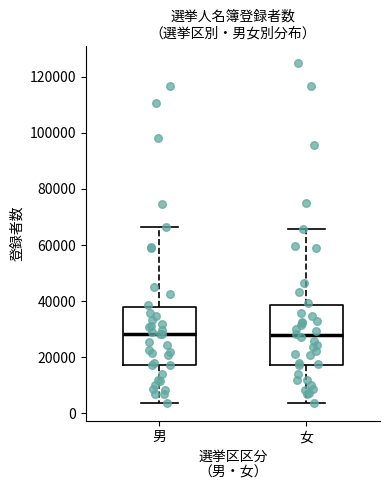

Reading left to right, read every box against the y-axis: the position of its median line, the range the box covers, and the ends of its whiskers. The values are not printed on the chart, so give them approximately, as read against the axis.

男: median 28000, box 18000 to 38000, whiskers 4000 to 66000
女: median 28000, box 18000 to 38000, whiskers 4000 to 66000